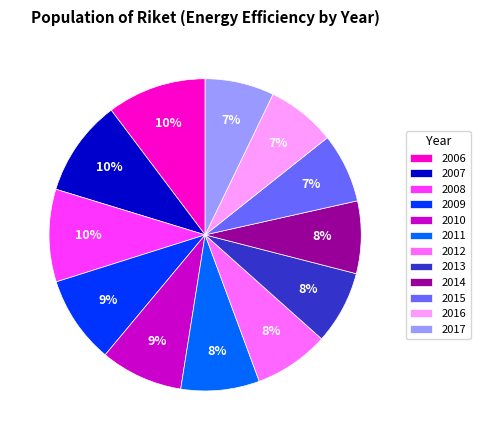

Is it true that 2006 is 10% of the pie?

True